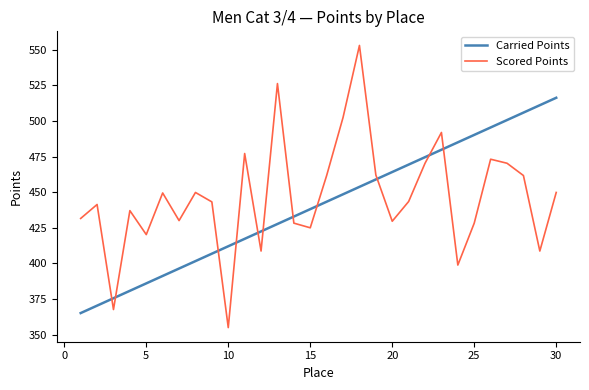

After their last crossing, which series has the higher values: Scored Points or Carried Points?

Carried Points